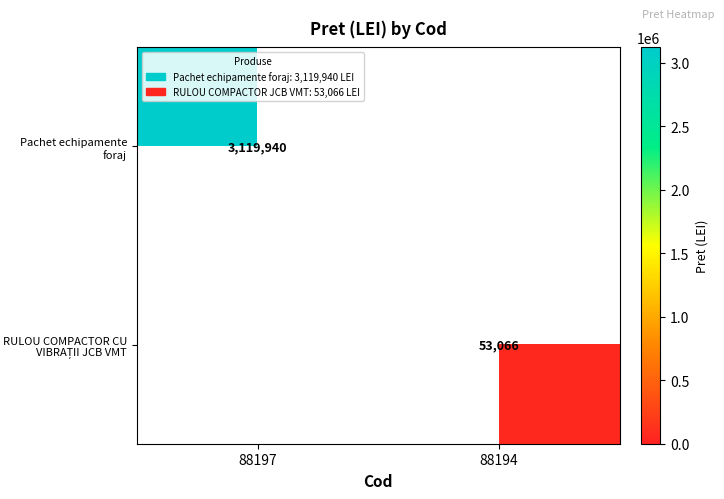

What is the maximum value shown in the chart?

3119940